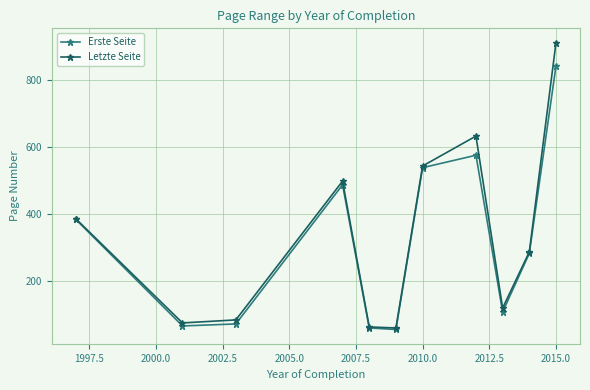

What is the value of the Erste Seite point at the 3rd from the left?

73.0